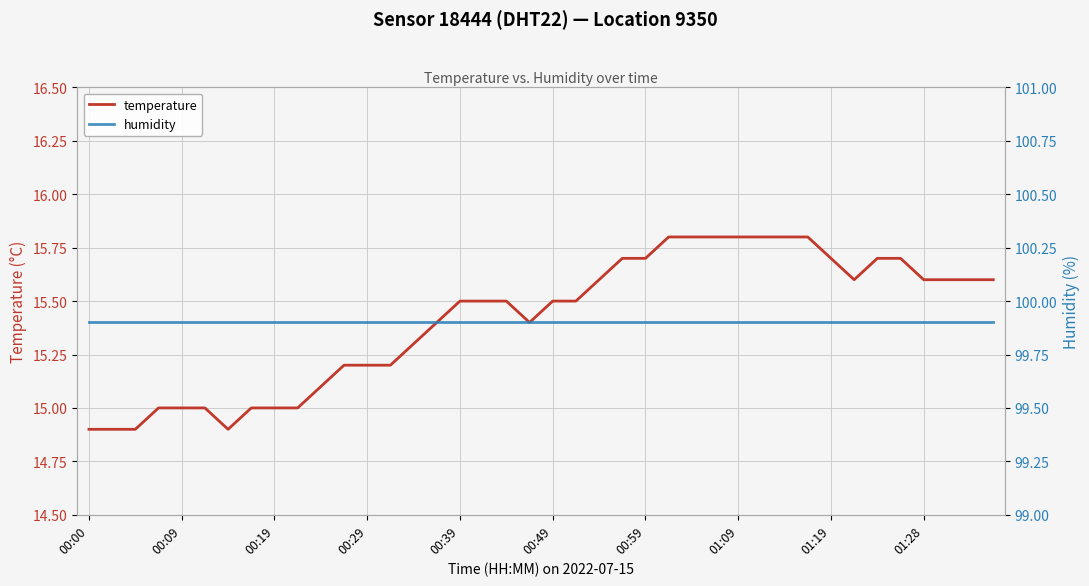

Does the chart display data point markers on the line(s)?

No